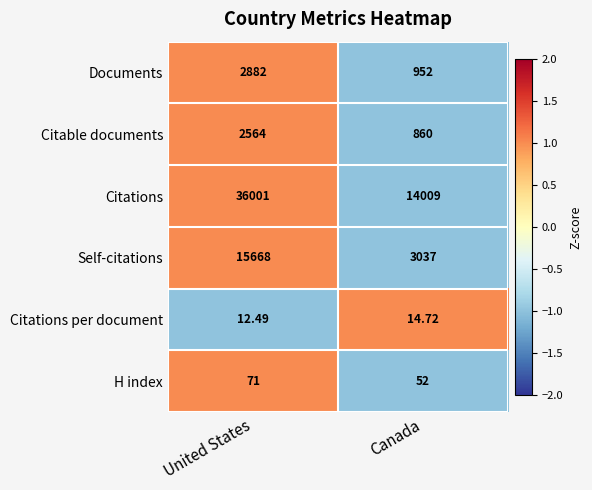

Which category has the highest value across all series?

United States